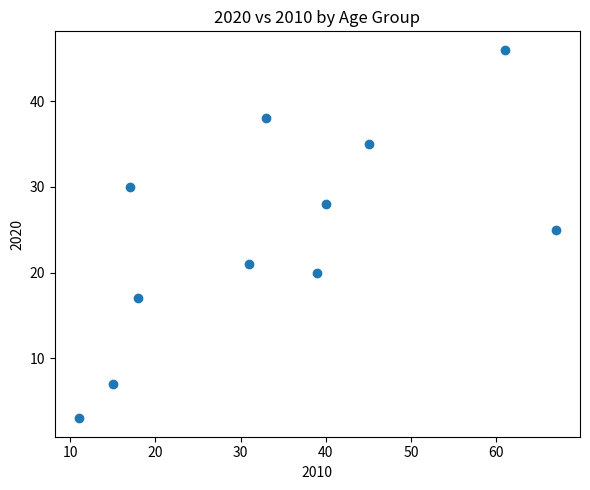

What is the range of Y values (max minus min)?

43